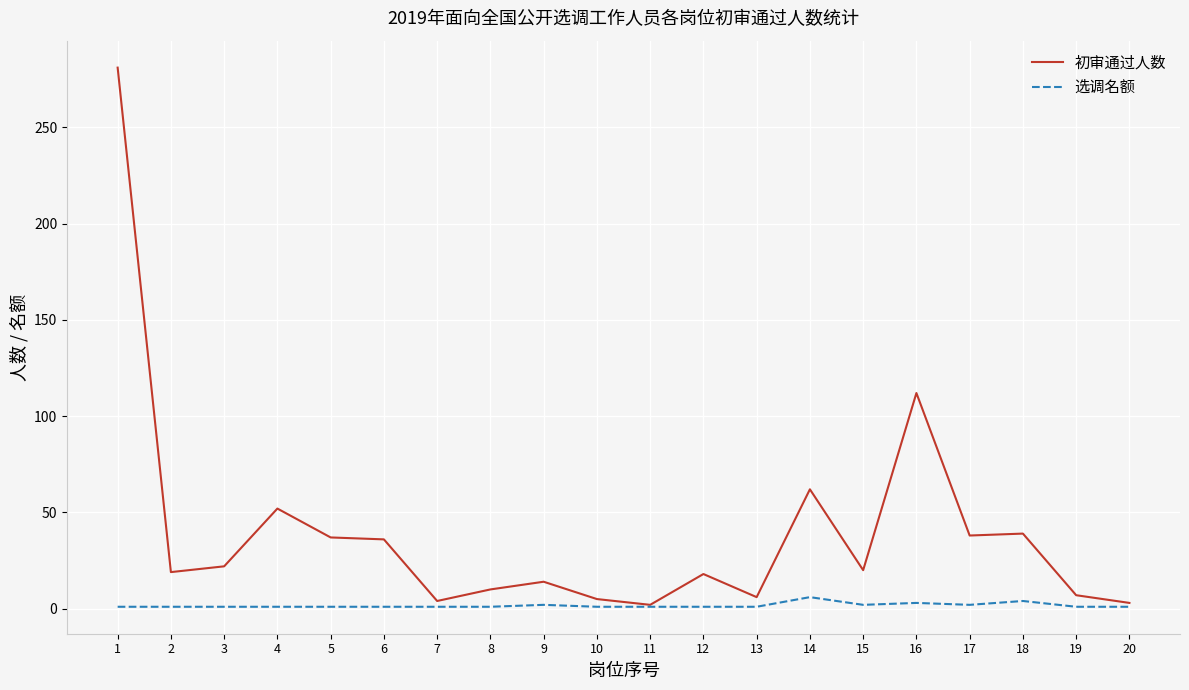

At 12, list the series in order from largest to smallest.

初审通过人数, 选调名额